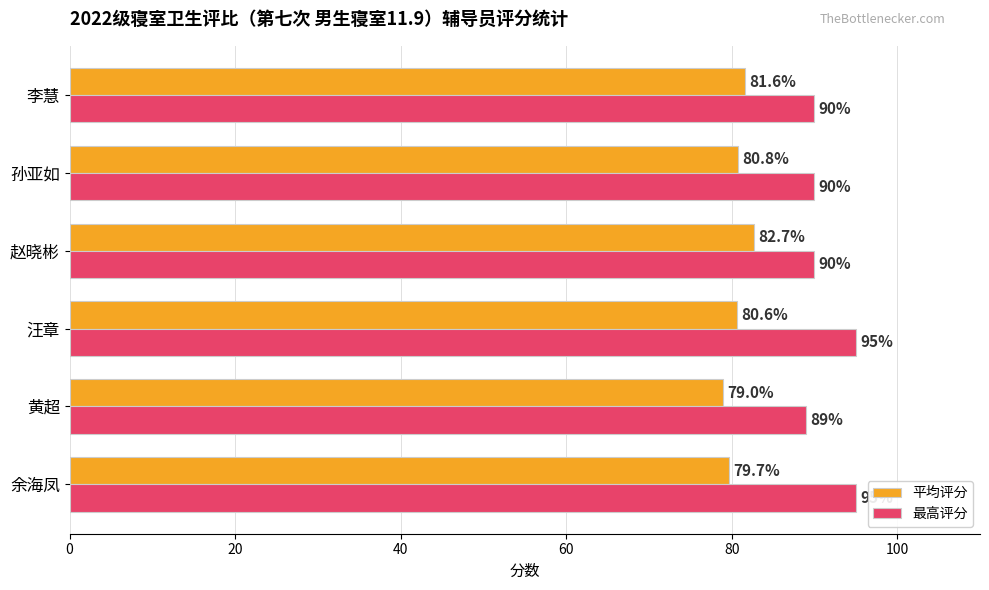

Count the number of categories in the chart.

6